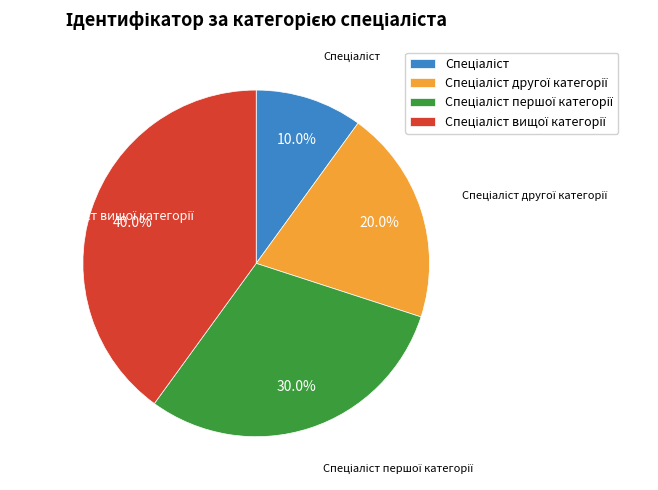

Is there any slice that represents more than half of the pie?

No